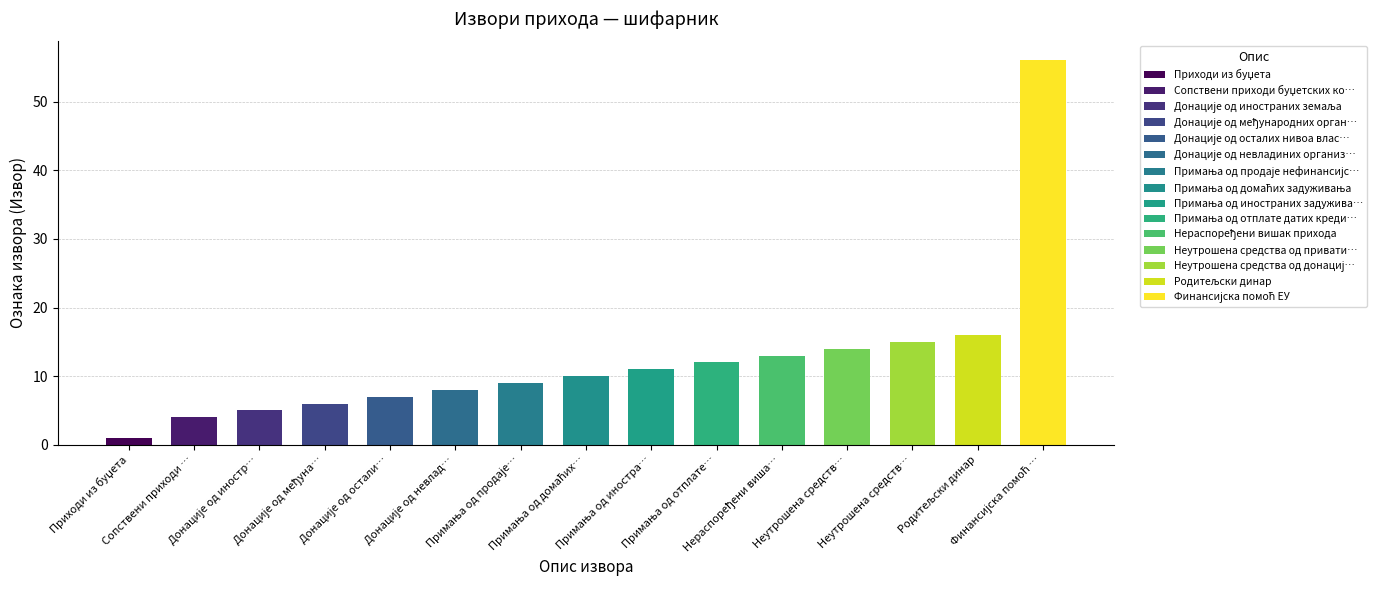

What position from the left is Неутрошена средства од донација?

13